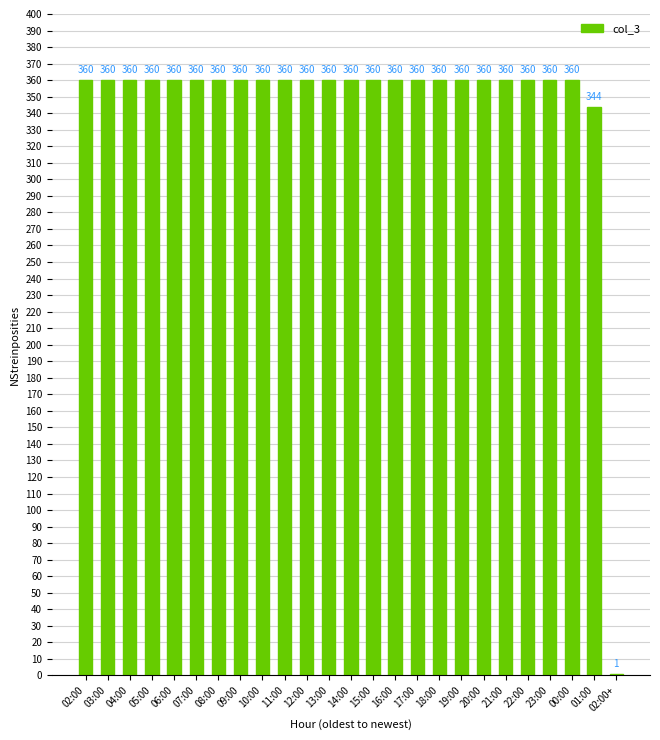

Is it true that the value at 09:00 is 360?

True